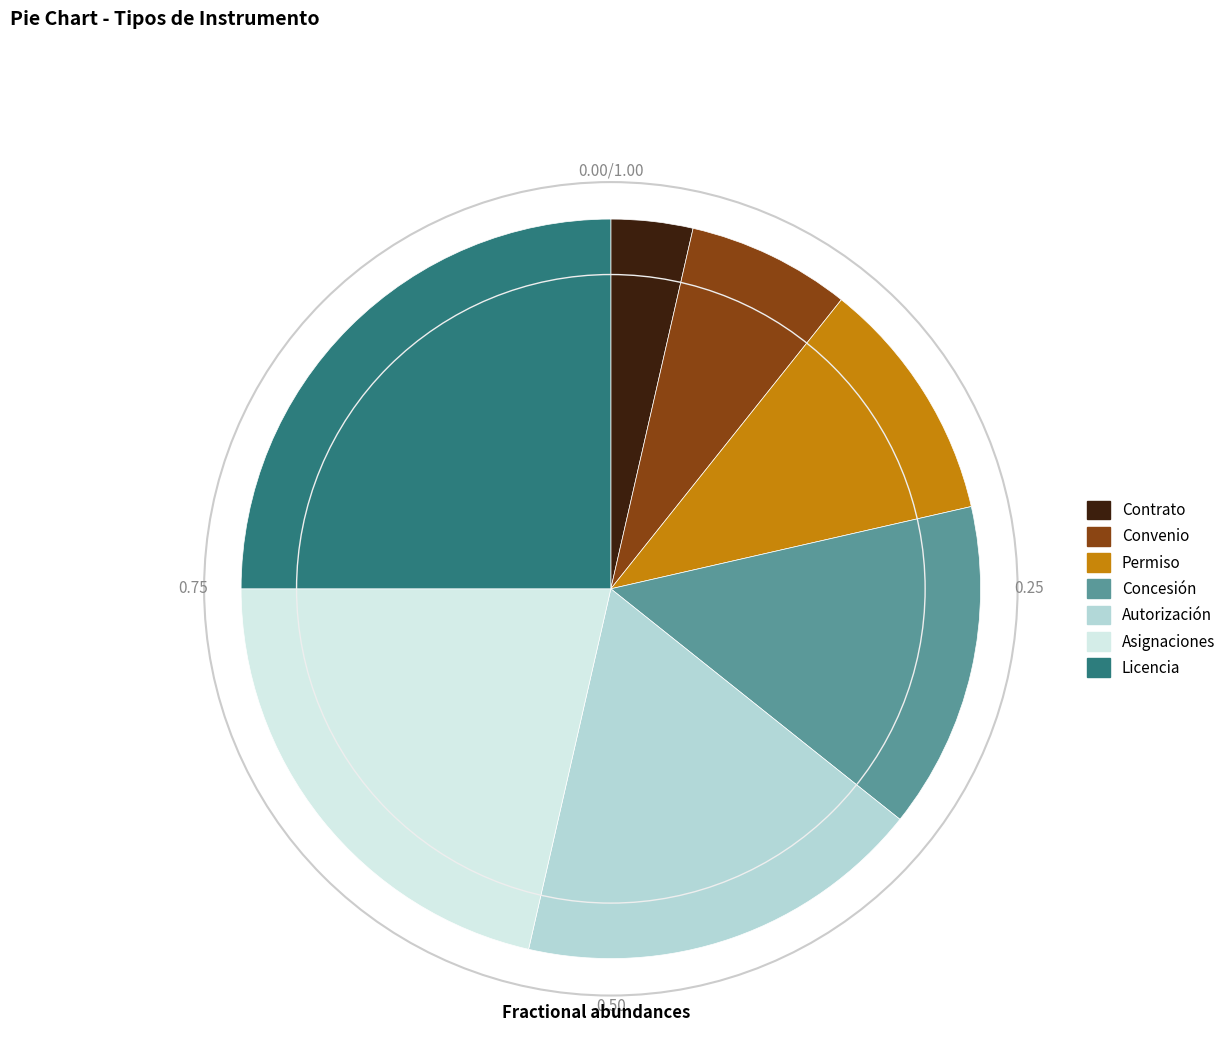

Which category has the smallest portion of the pie?

Contrato